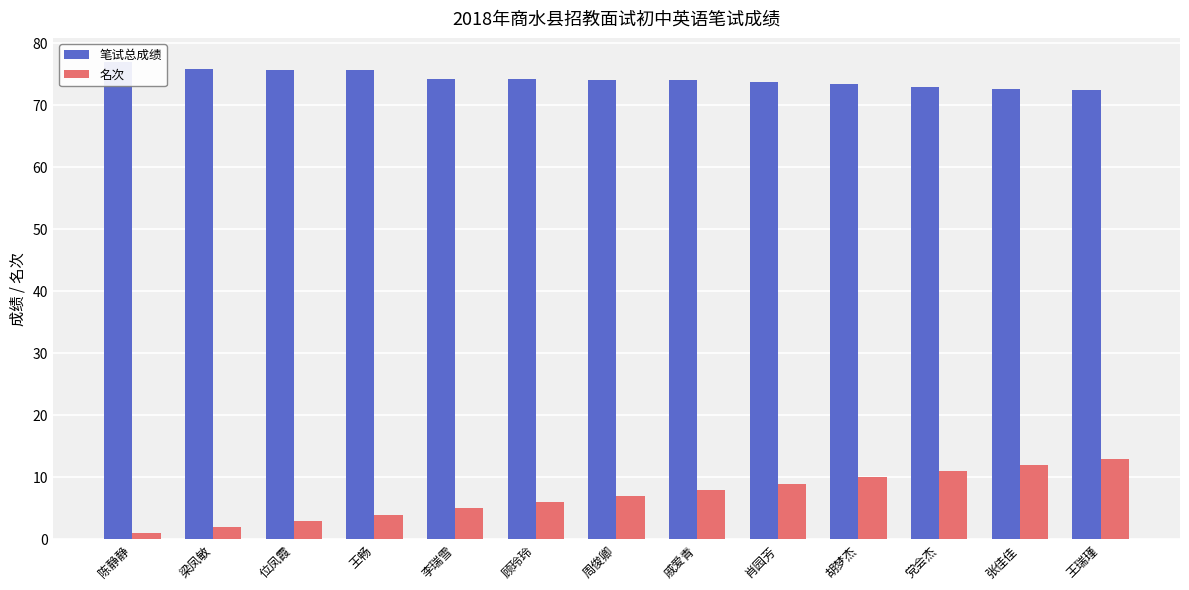

Is it true that 笔试总成绩 equals 36.1 at 胡梦杰?

False